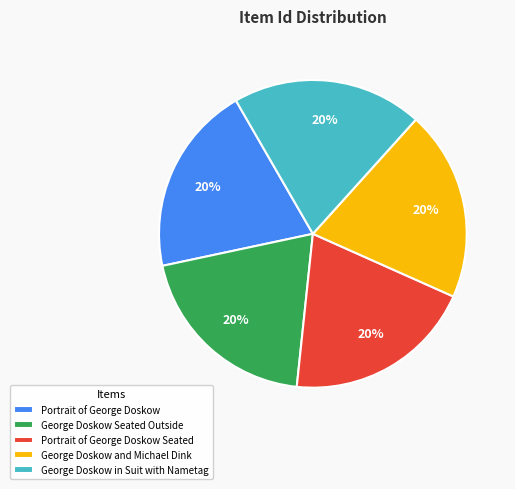

Does Portrait of George Doskow represent more than half of the total?

No